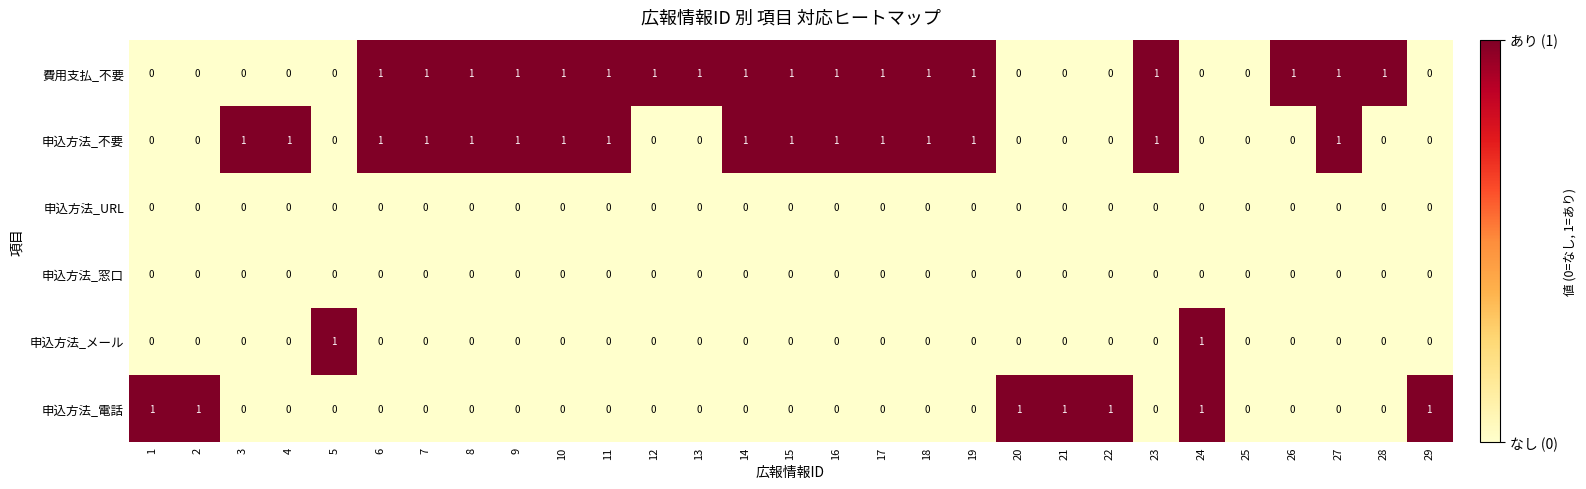

Is it true that 費用支払_不要 equals 2 at 26?

False